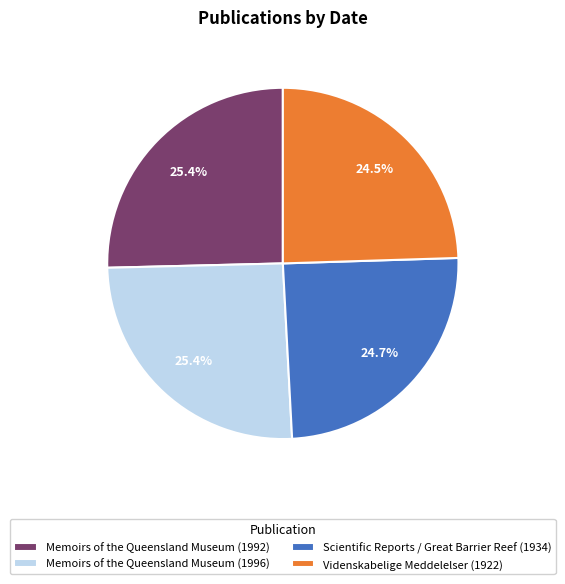

Between Videnskabelige Meddelelser (1922) and Memoirs of the Queensland Museum (1996), which is larger?

Memoirs of the Queensland Museum (1996)